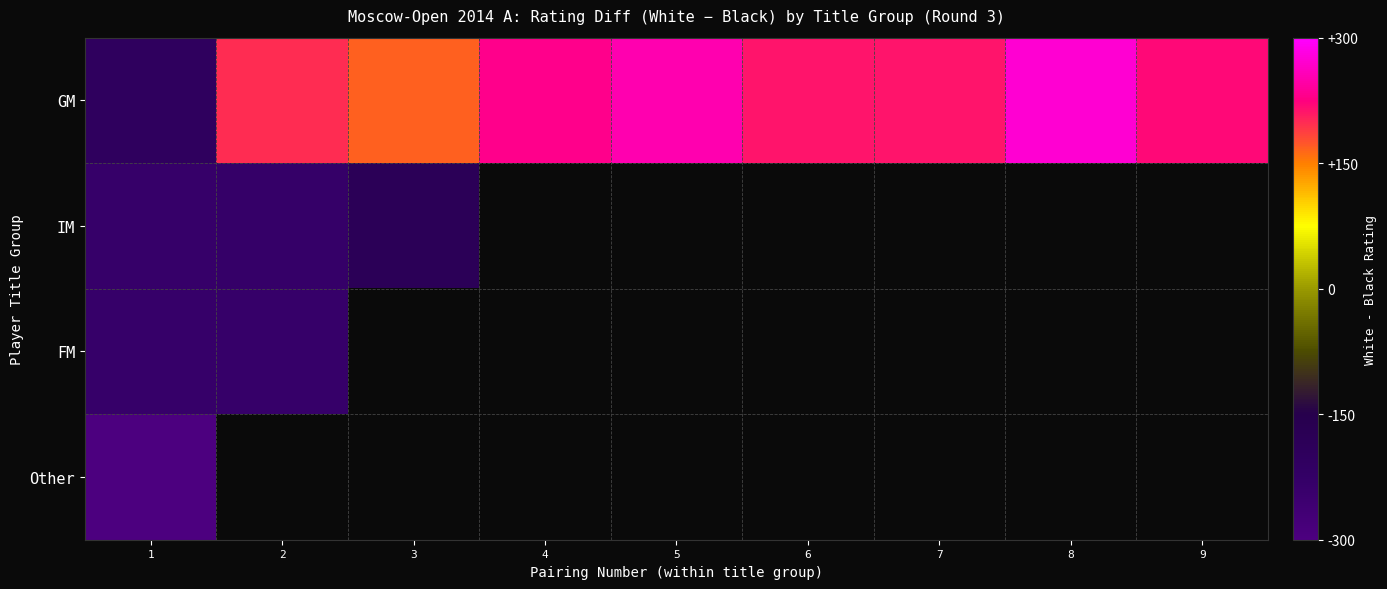

Which series has the widest spread of values?

GM